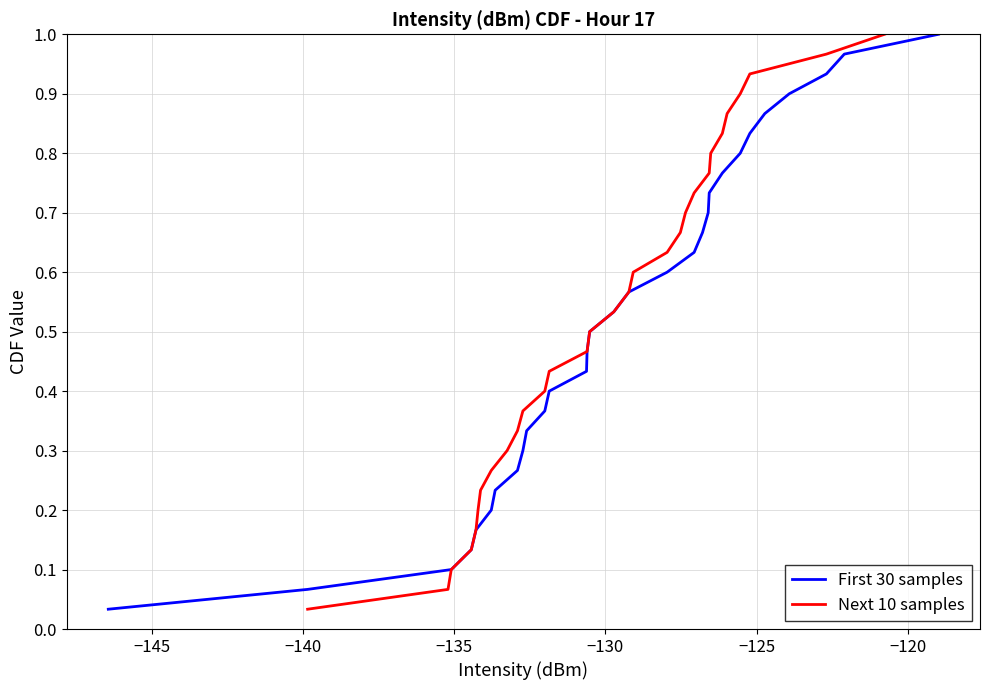

Reading left to right, list all the values displayed in this chart.

First 30 samples: 0.0	0.1	0.1	0.1	0.2	0.2	0.2	0.3	0.3	0.3	0.4	0.4	0.4	0.5	0.5	0.5	0.6	0.6	0.6	0.7	0.7	0.7	0.8	0.8	0.8	0.9	0.9	0.9	1.0	1.0
Next 10 samples: 0.0	0.1	0.1	0.1	0.2	0.2	0.2	0.3	0.3	0.3	0.4	0.4	0.4	0.5	0.5	0.5	0.6	0.6	0.6	0.7	0.7	0.7	0.8	0.8	0.8	0.9	0.9	0.9	1.0	1.0